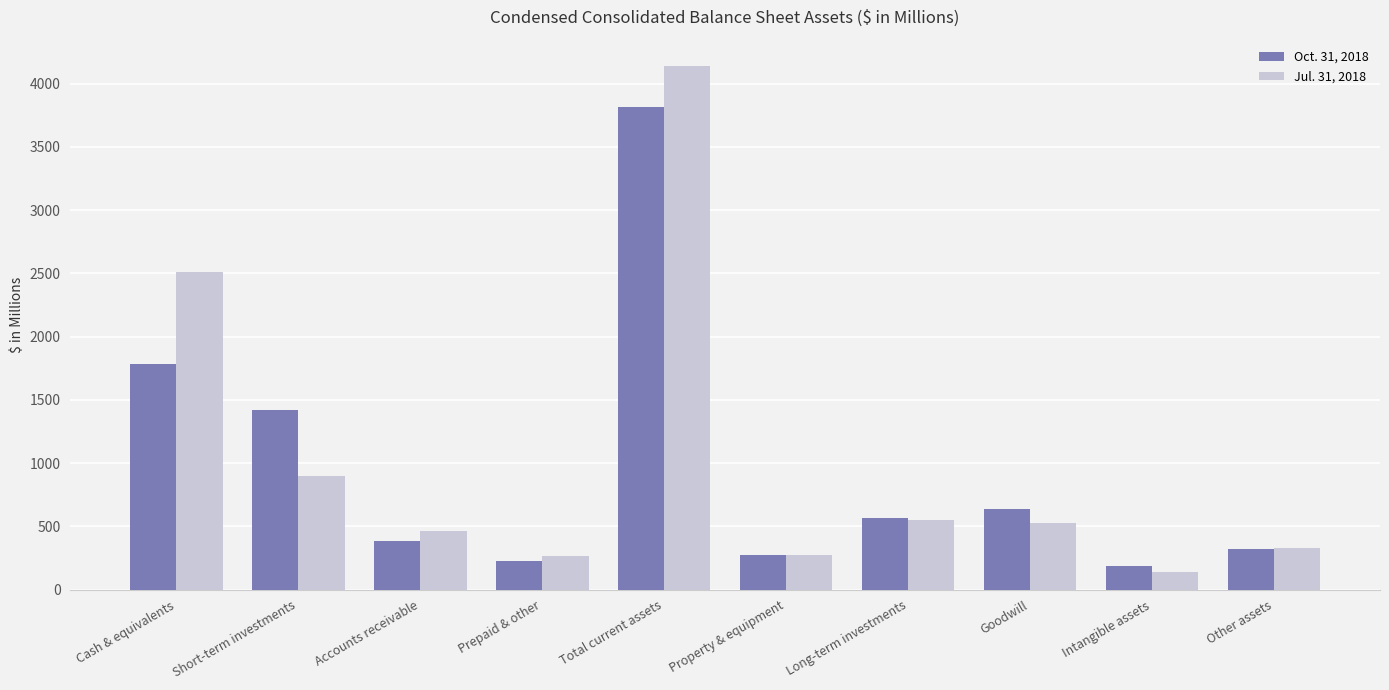

Count the number of data series in this chart.

2